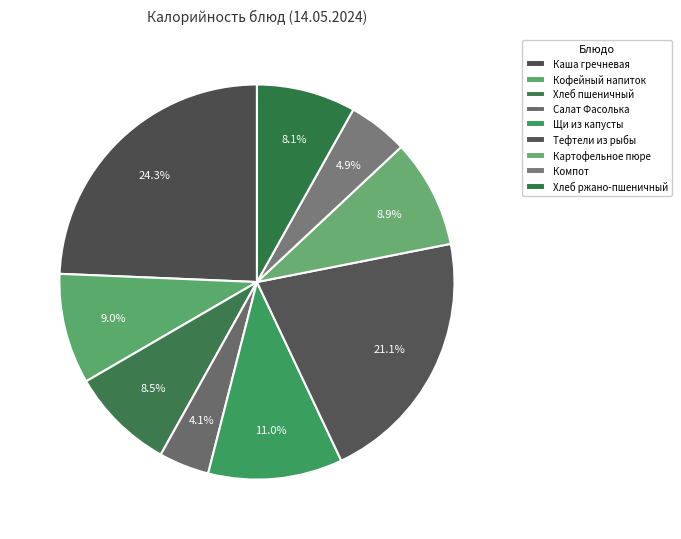

How many slices are in this pie chart?

9